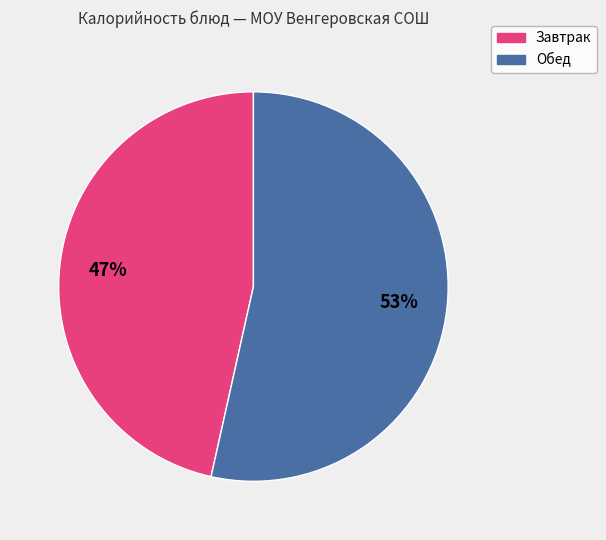

Is there a majority slice in this chart?

Yes